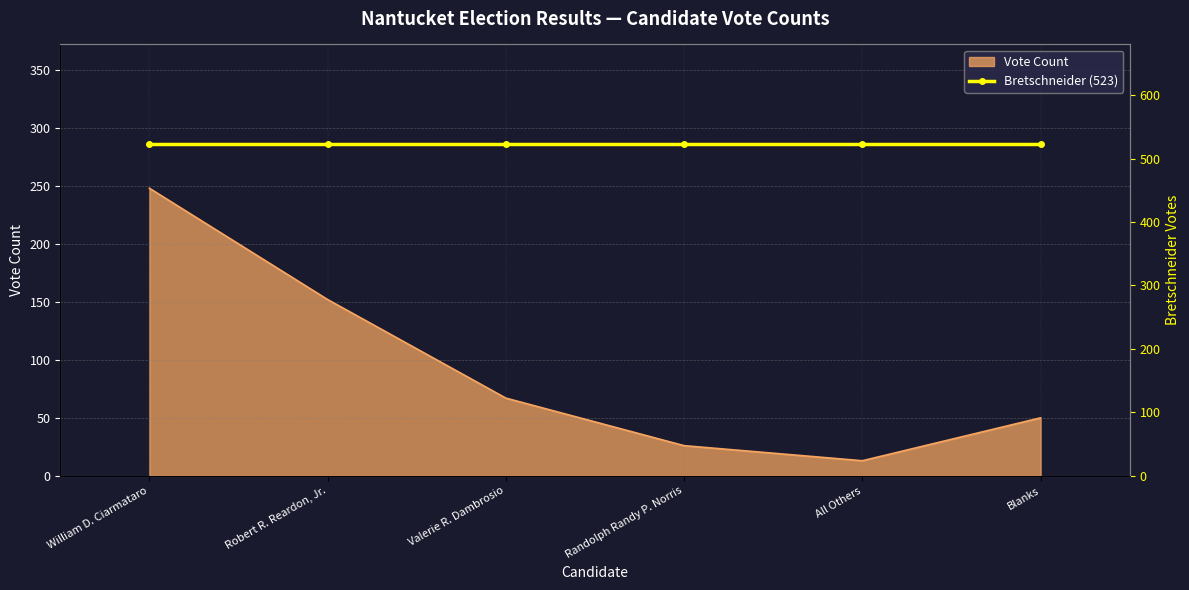

What is the ratio of the value at Valerie R. Dambrosio to the value at Robert R. Reardon, Jr.?

0.4